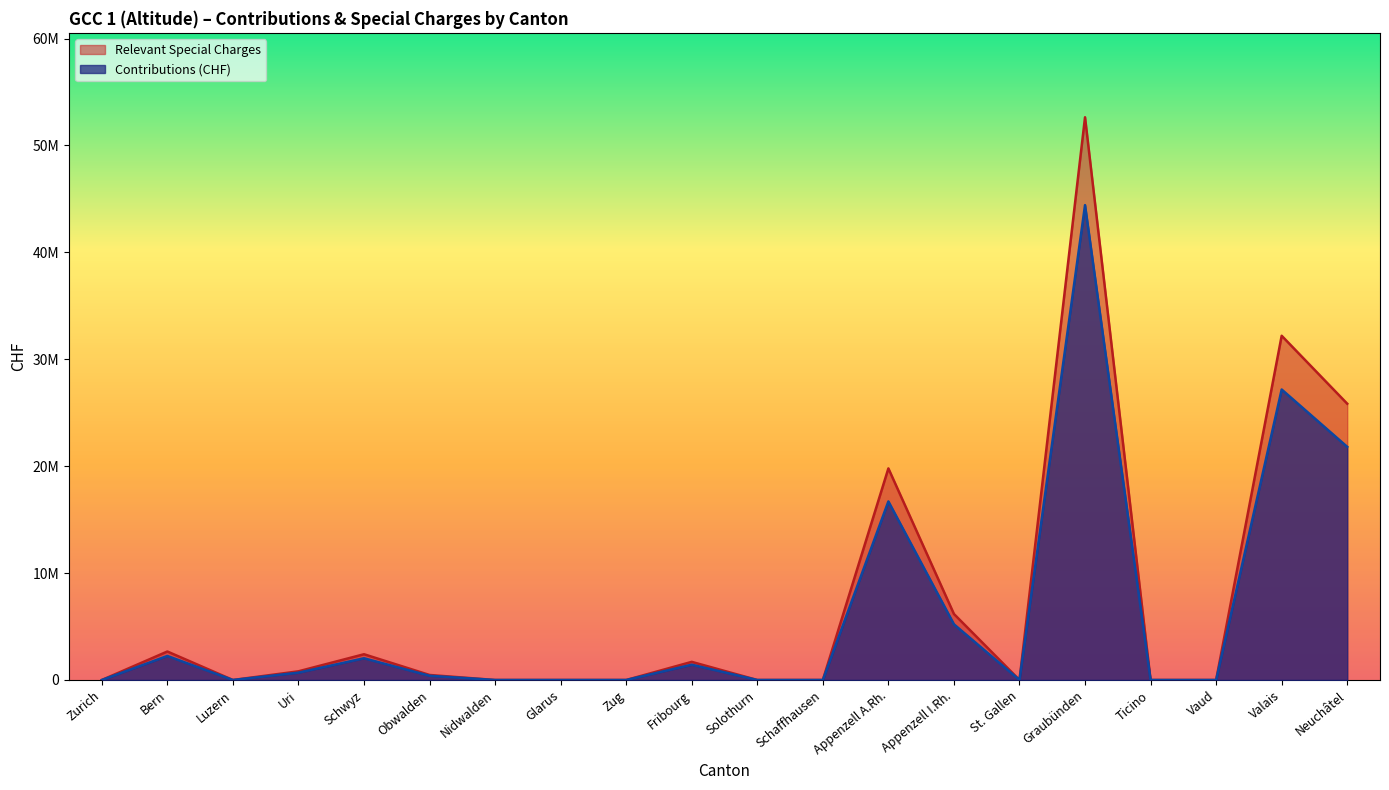

At which category does Relevant Special Charges reach its first local valley?

Luzern